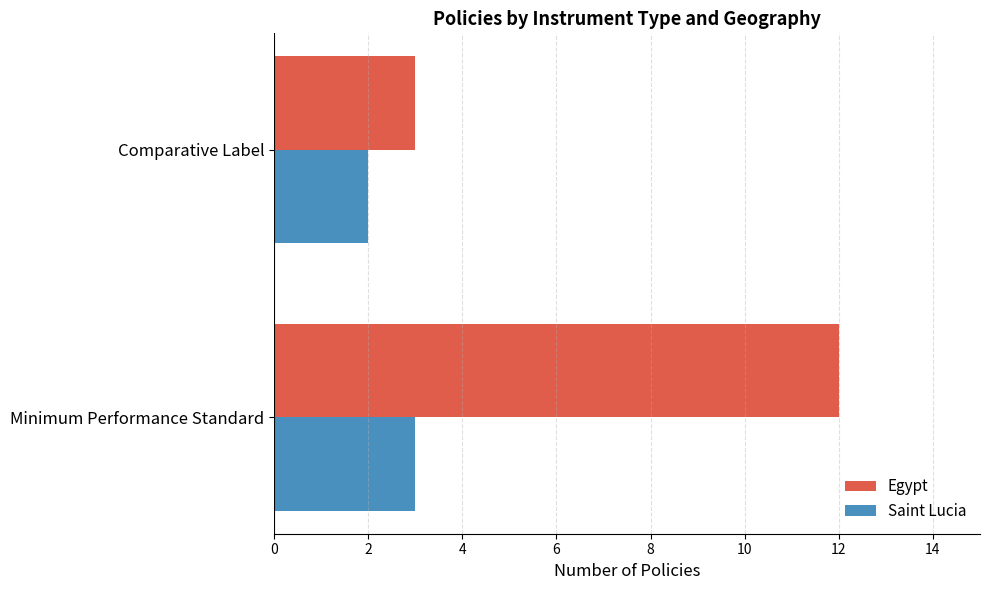

What is the sum of the Saint Lucia values at Comparative Label and Minimum Performance Standard?

5